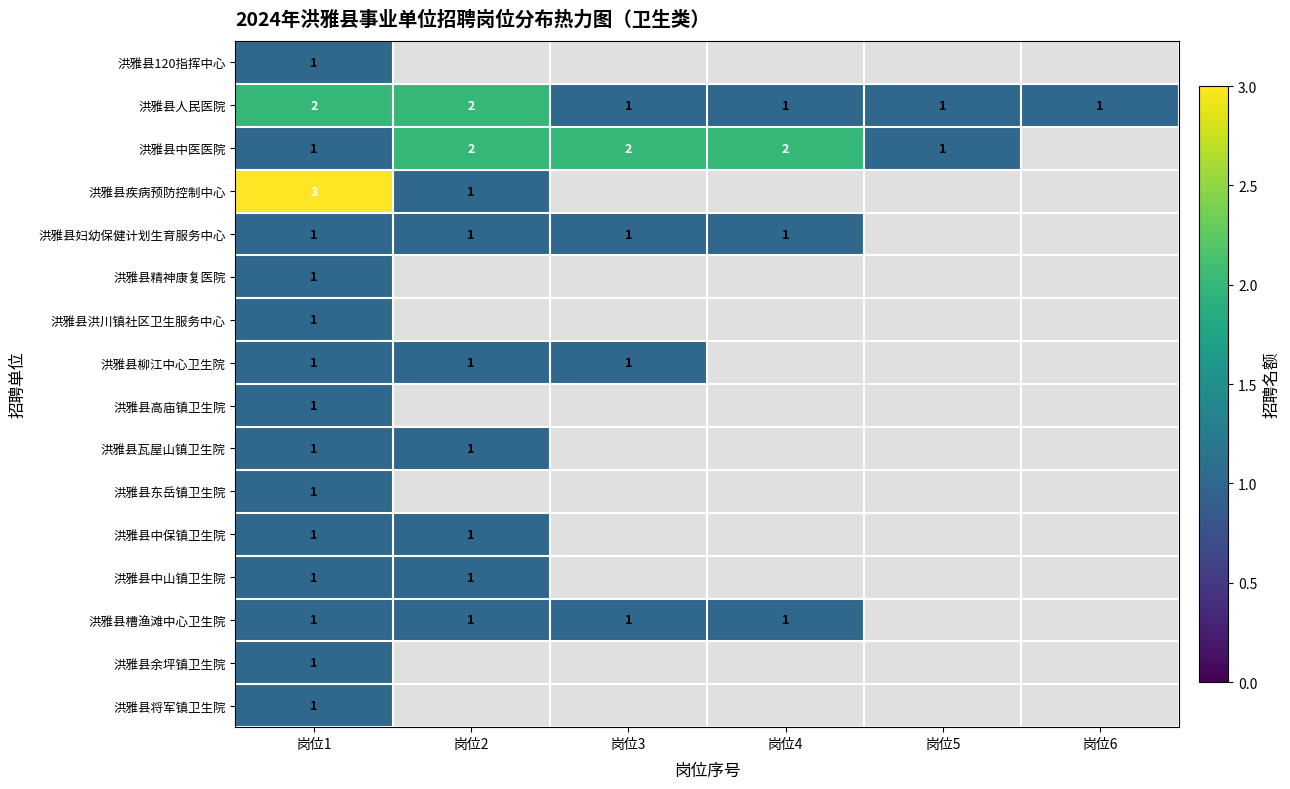

The 洪雅县妇幼保健计划生育服务中心 series shows 1 at 岗位2. True or false?

True